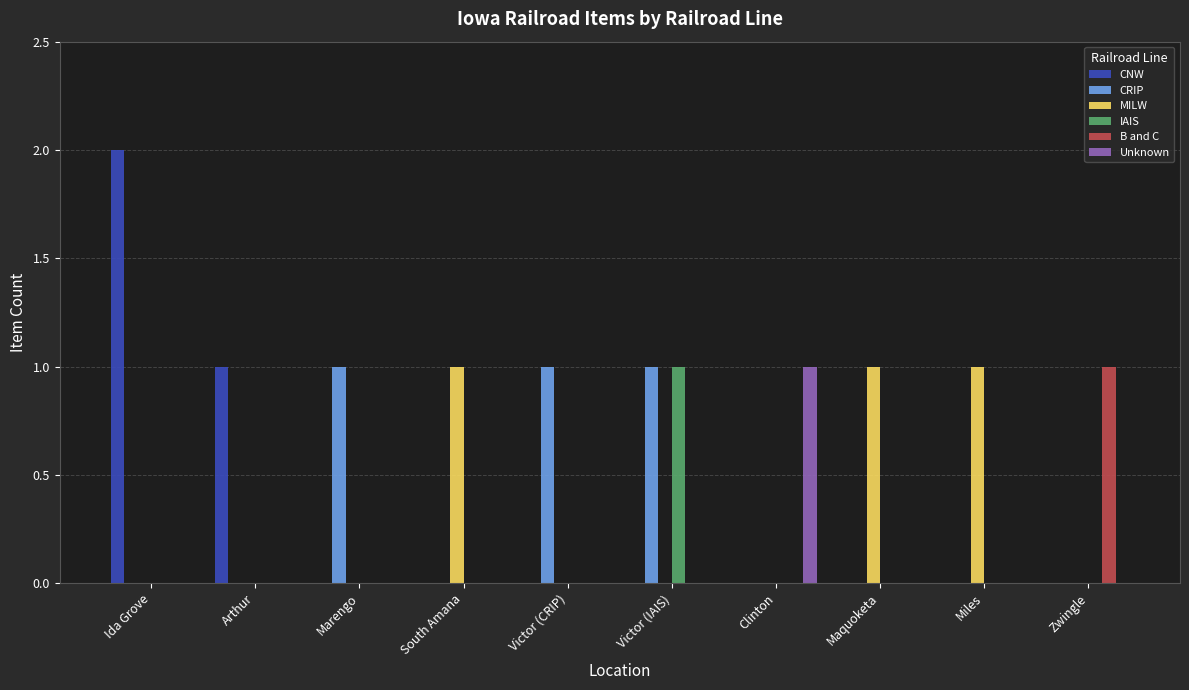

Reading left to right, list all the values displayed in this chart.

CNW: Ida Grove=2	Arthur=1	Marengo=0	South Amana=0	Victor (CRIP)=0	Victor (IAIS)=0	Clinton=0	Maquoketa=0	Miles=0	Zwingle=0
CRIP: Ida Grove=0	Arthur=0	Marengo=1	South Amana=0	Victor (CRIP)=1	Victor (IAIS)=1	Clinton=0	Maquoketa=0	Miles=0	Zwingle=0
MILW: Ida Grove=0	Arthur=0	Marengo=0	South Amana=1	Victor (CRIP)=0	Victor (IAIS)=0	Clinton=0	Maquoketa=1	Miles=1	Zwingle=0
IAIS: Ida Grove=0	Arthur=0	Marengo=0	South Amana=0	Victor (CRIP)=0	Victor (IAIS)=1	Clinton=0	Maquoketa=0	Miles=0	Zwingle=0
B and C: Ida Grove=0	Arthur=0	Marengo=0	South Amana=0	Victor (CRIP)=0	Victor (IAIS)=0	Clinton=0	Maquoketa=0	Miles=0	Zwingle=1
Unknown: Ida Grove=0	Arthur=0	Marengo=0	South Amana=0	Victor (CRIP)=0	Victor (IAIS)=0	Clinton=1	Maquoketa=0	Miles=0	Zwingle=0